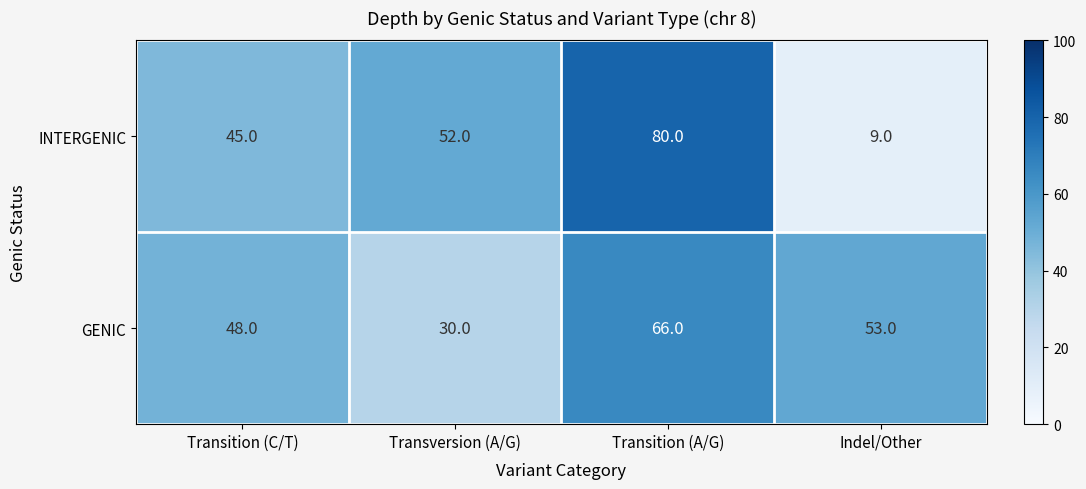

Reading left to right, list all the values displayed in this chart.

INTERGENIC: 45	52	80	9
GENIC: 48	30	66	53